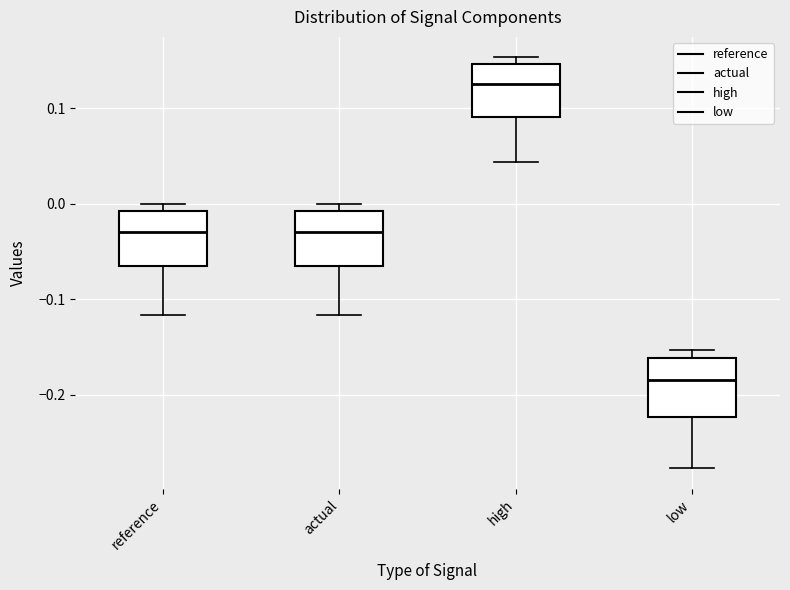

Where is the upper edge of the box for reference on the y-axis? The values are not printed on the chart, so give them approximately, as read against the axis.

-0.01